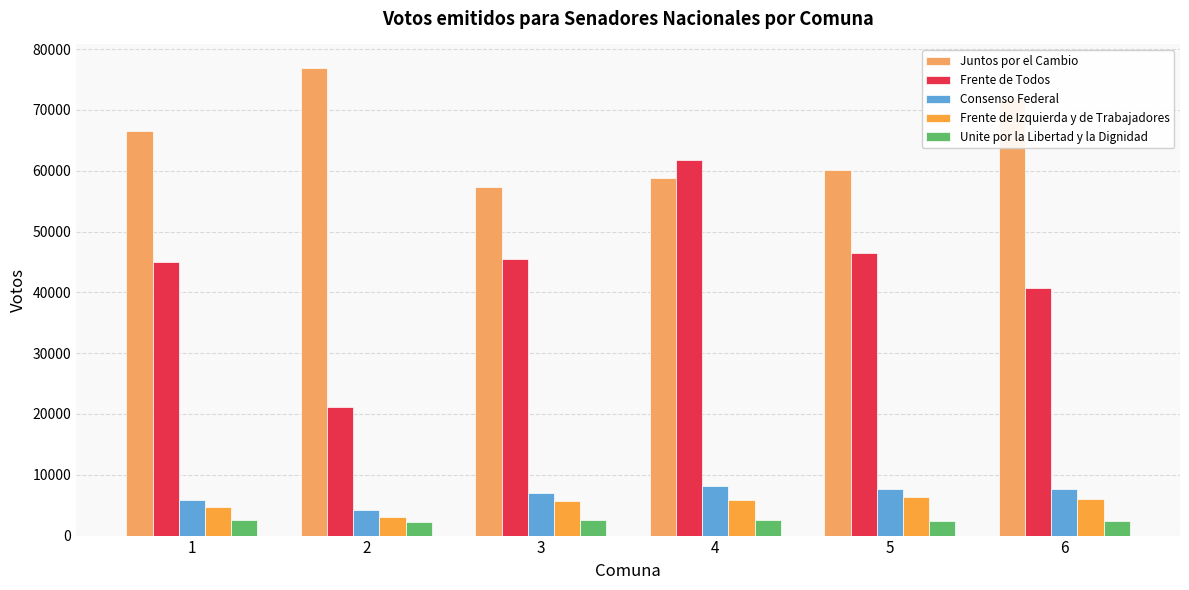

What is the difference between the Frente de Todos values at 1 and 3?

464